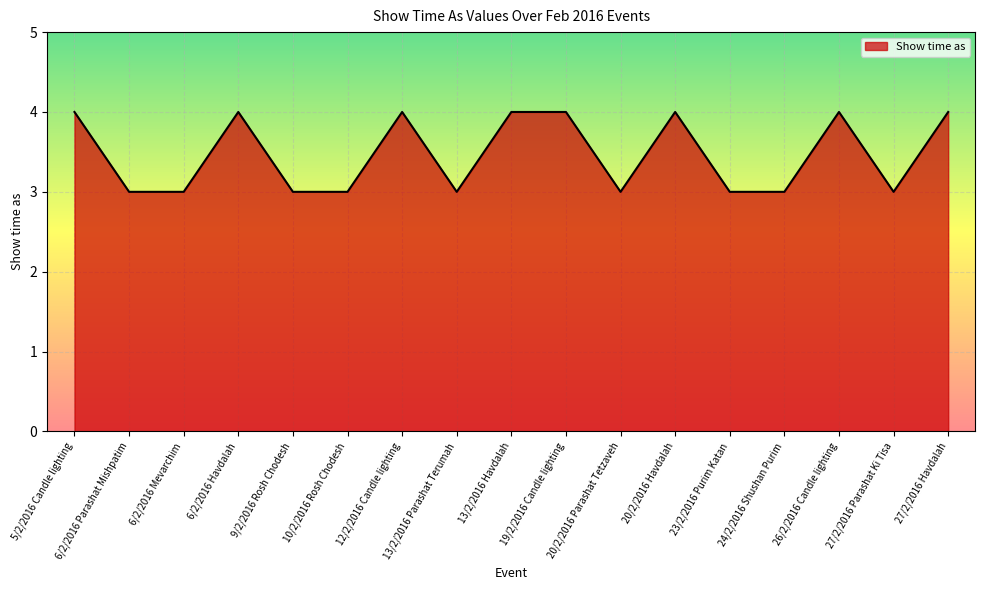

What is the change in value from 20/2/2016 Parashat Tetzaveh to 26/2/2016 Candle lighting?

+1